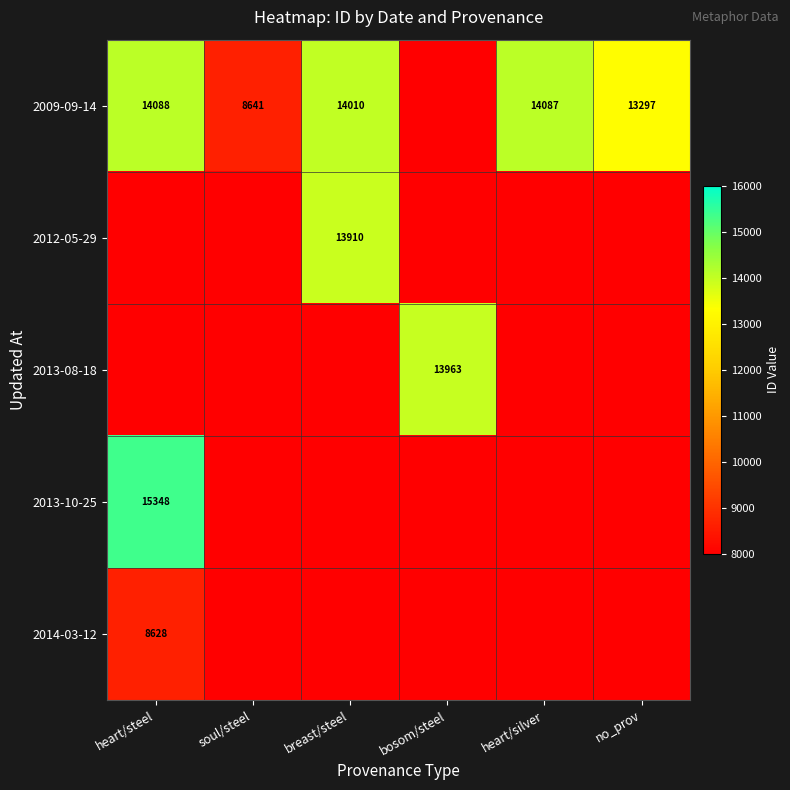

The 2009-09-14 series shows 13379 at soul/steel. True or false?

False